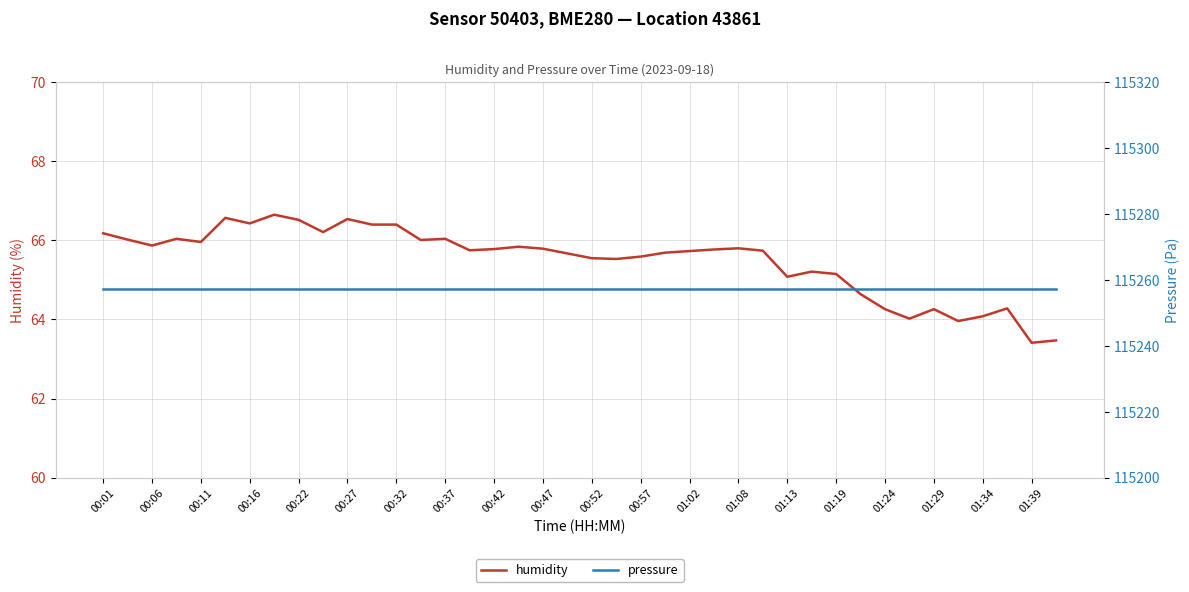

Reading right to left, list all the values displayed in this chart.

humidity: 63.5	63.4	64.3	64.1	64.0	64.3	64.0	64.3	64.6	65.2	65.2	65.1	65.7	65.8	65.8	65.7	65.7	65.6	65.5	65.5	65.7	65.8	65.8	65.8	65.8	66.0	66.0	66.4	66.4	66.5	66.2	66.5	66.7	66.4	66.6	66.0	66.0	65.9	66.0	66.2
pressure: 115257.4	115257.4	115257.4	115257.4	115257.4	115257.4	115257.4	115257.4	115257.4	115257.4	115257.4	115257.4	115257.4	115257.4	115257.4	115257.4	115257.4	115257.4	115257.4	115257.4	115257.4	115257.4	115257.4	115257.4	115257.4	115257.4	115257.4	115257.4	115257.4	115257.4	115257.4	115257.4	115257.4	115257.4	115257.4	115257.4	115257.4	115257.4	115257.4	115257.4